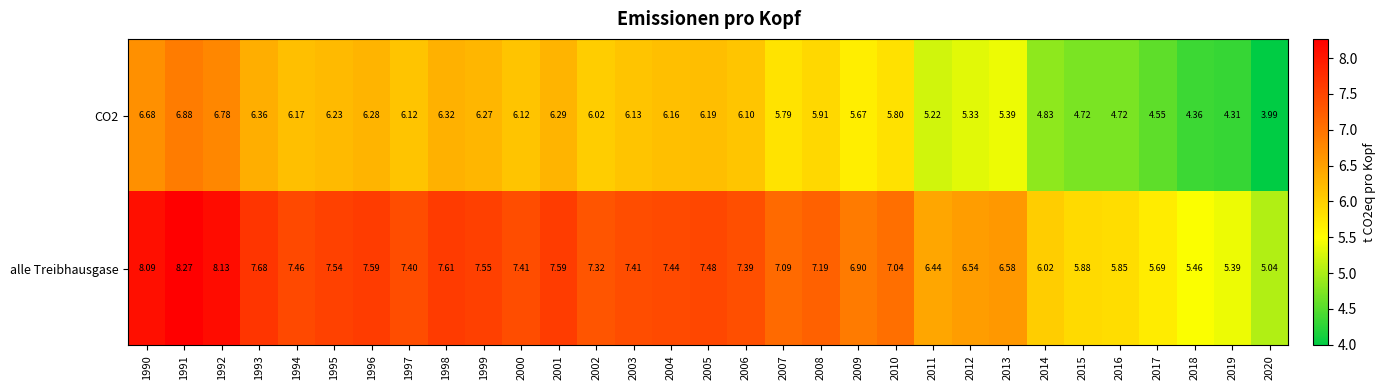

Which series has the largest range (max minus min)?

alle Treibhausgase